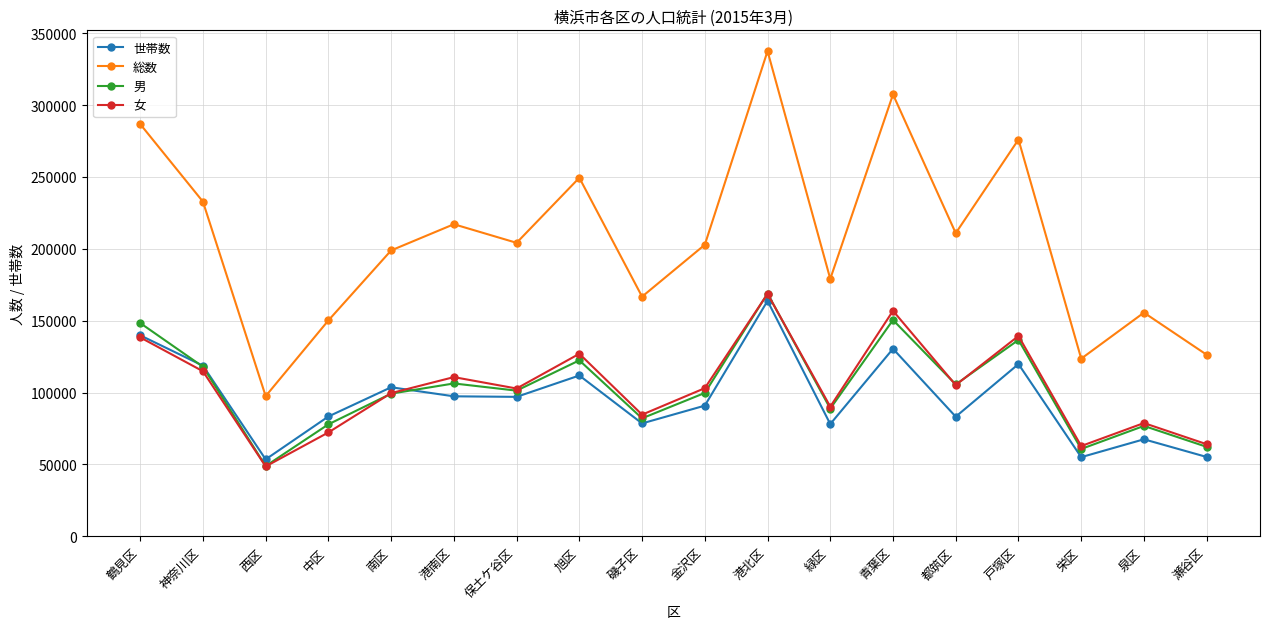

True or false: 総数 and 男 cross at least once.

False